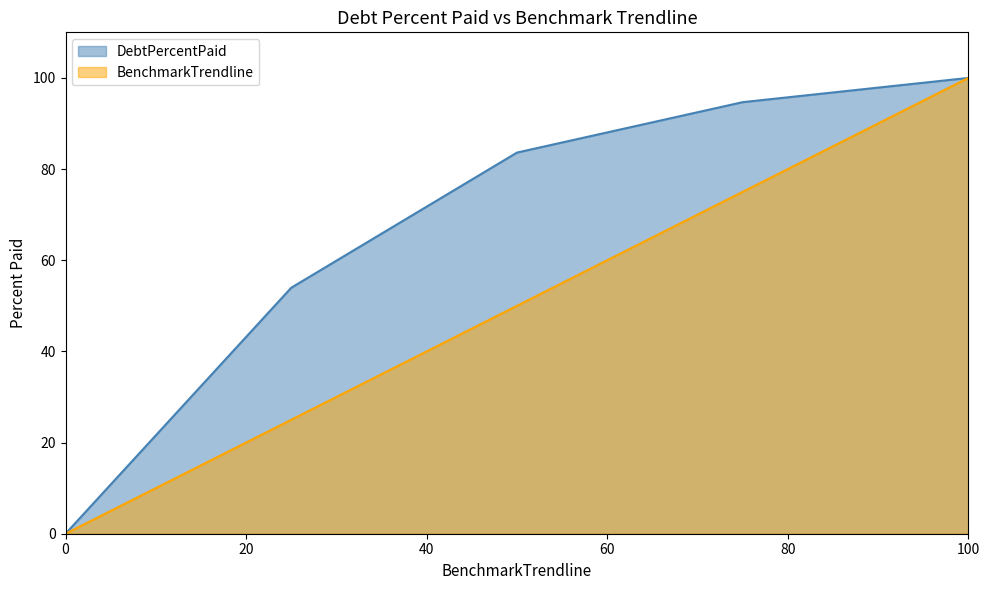

What is the maximum value for DebtPercentPaid?

100.0